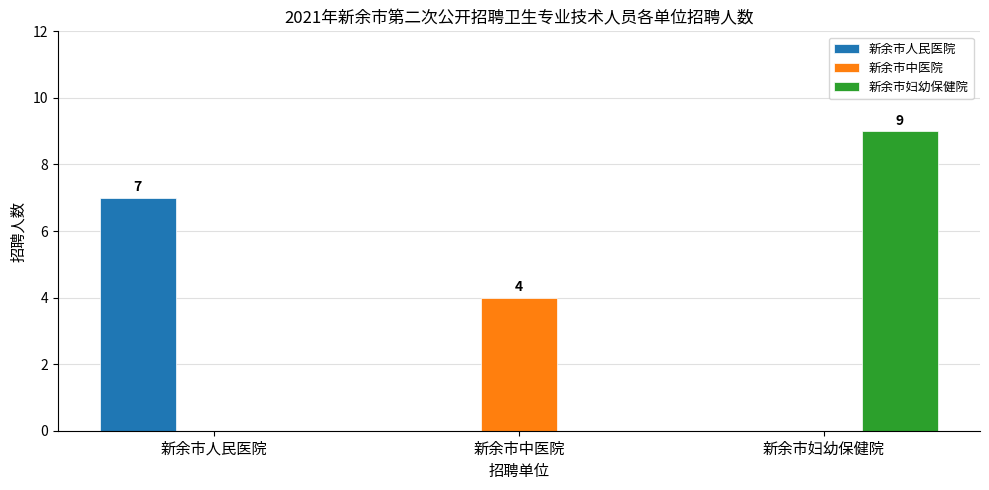

Between 新余市人民医院 and 新余市中医院, which series saw the biggest shift?

新余市人民医院